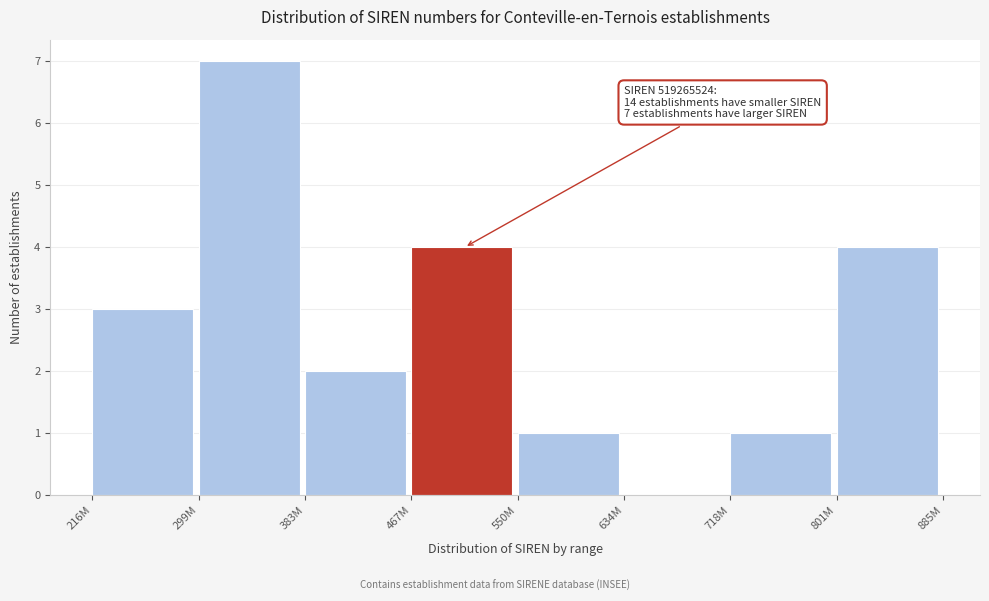

True or false: the data shows 1 at 550M.

True